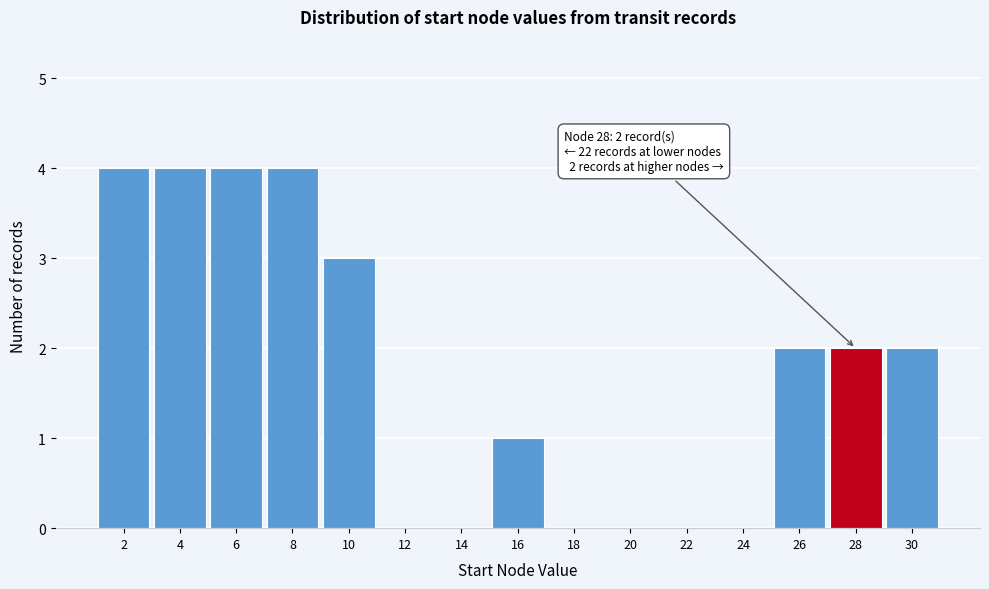

Reading right to left, extract all data points from this chart.

30=2	28=2	26=2	24=0	22=0	20=0	18=0	16=1	14=0	12=0	10=3	8=4	6=4	4=4	2=4